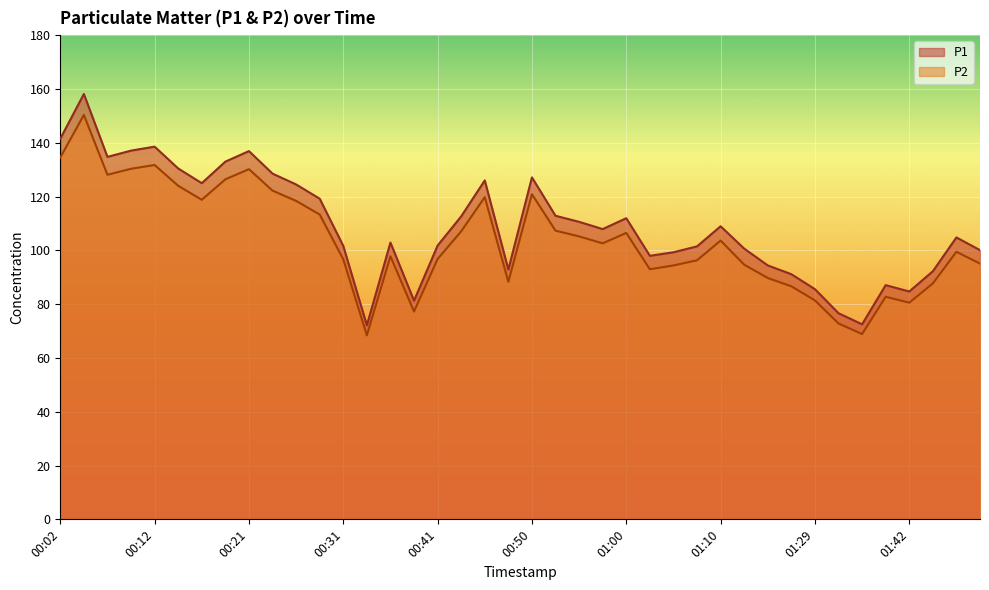

True or false: P1 and P2 cross at least once.

False